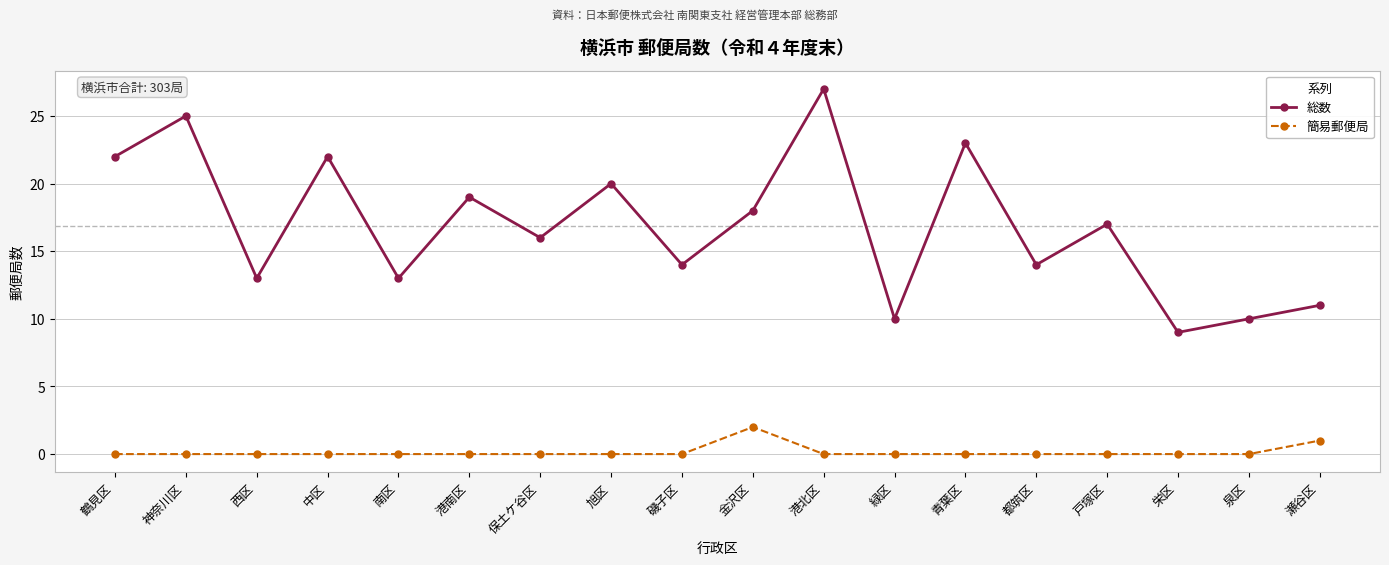

At which category does 総数 reach its first local valley?

西区